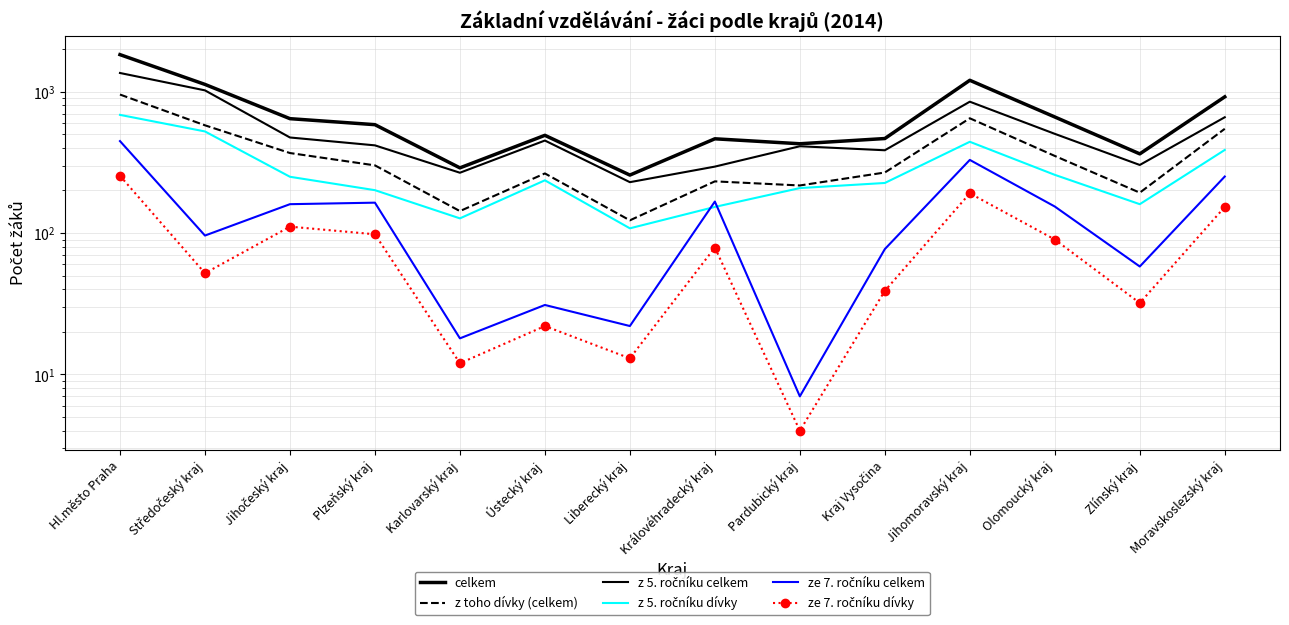

What is the maximum value shown in the chart?

1827